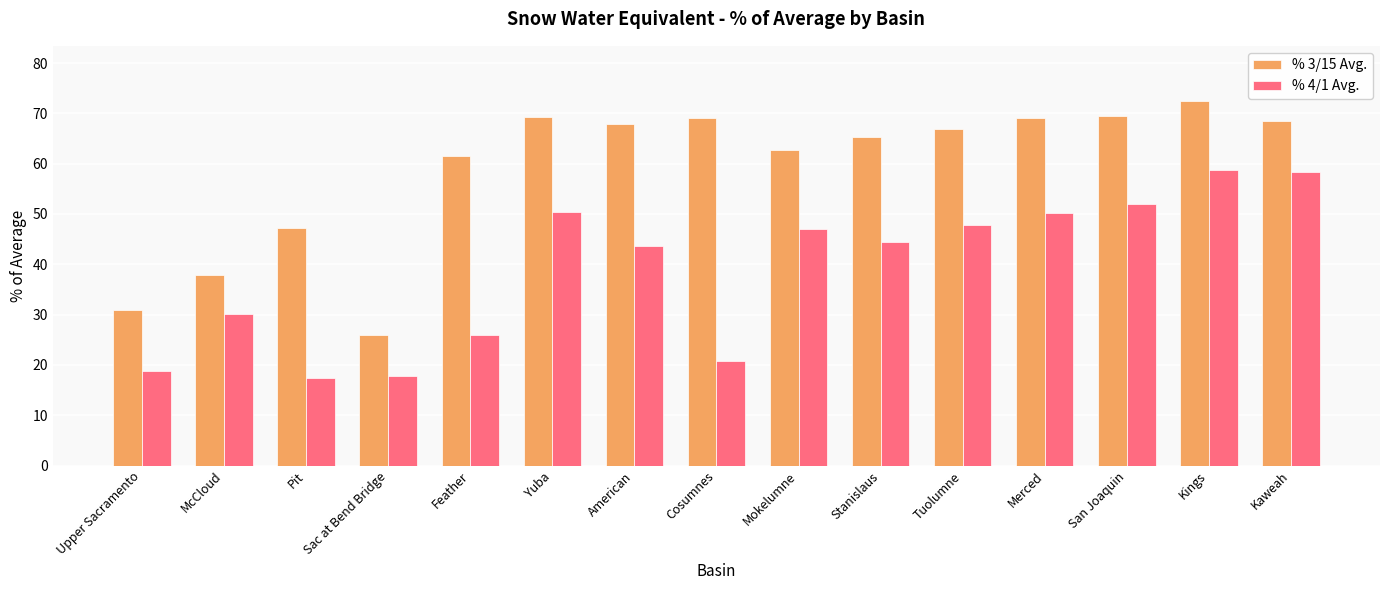

Rank the series by their average value, from highest to lowest.

% 3/15 Avg., % 4/1 Avg.